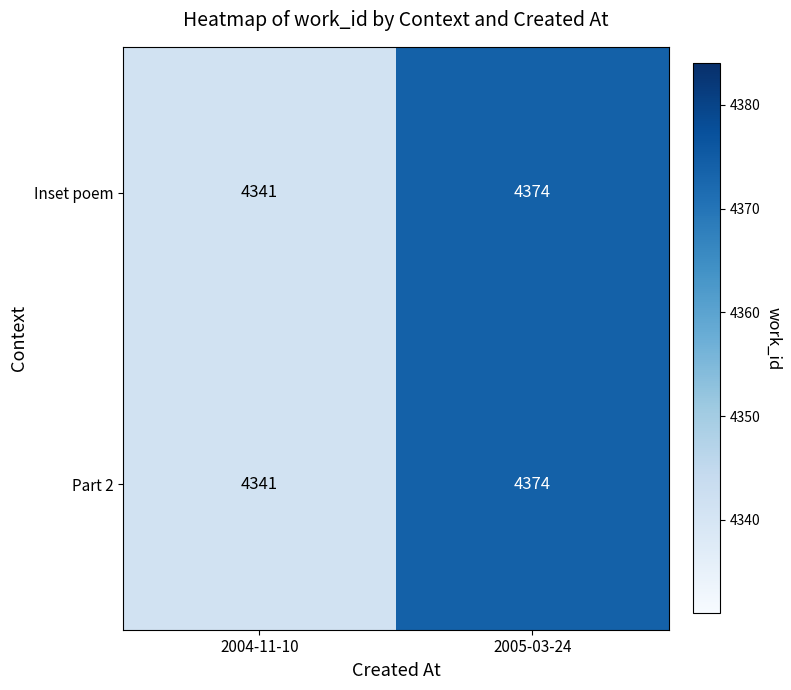

Reading right to left, what are all the values shown in this chart?

Inset poem: 4374	4341
Part 2: 4374	4341